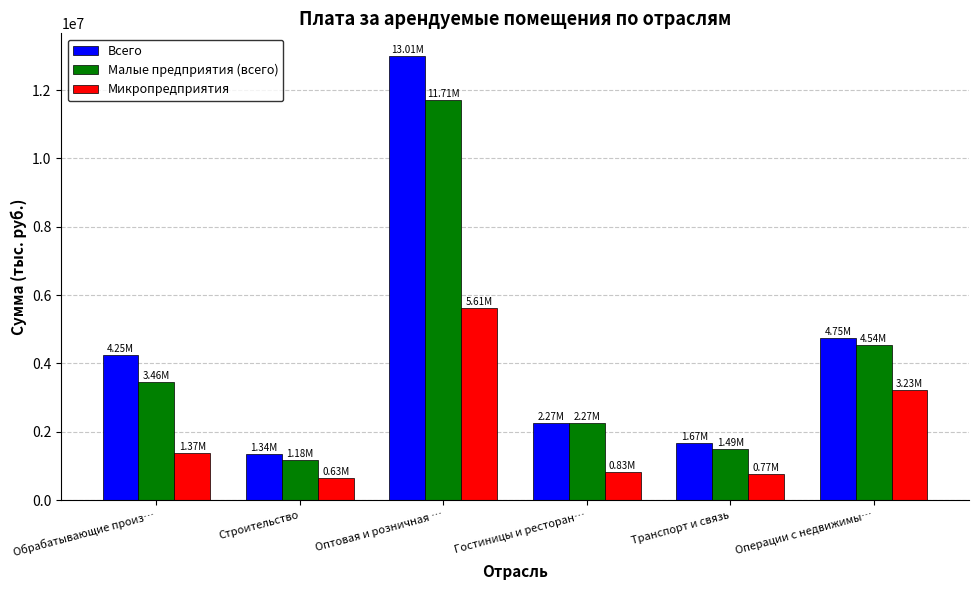

Are the bars horizontal?

No